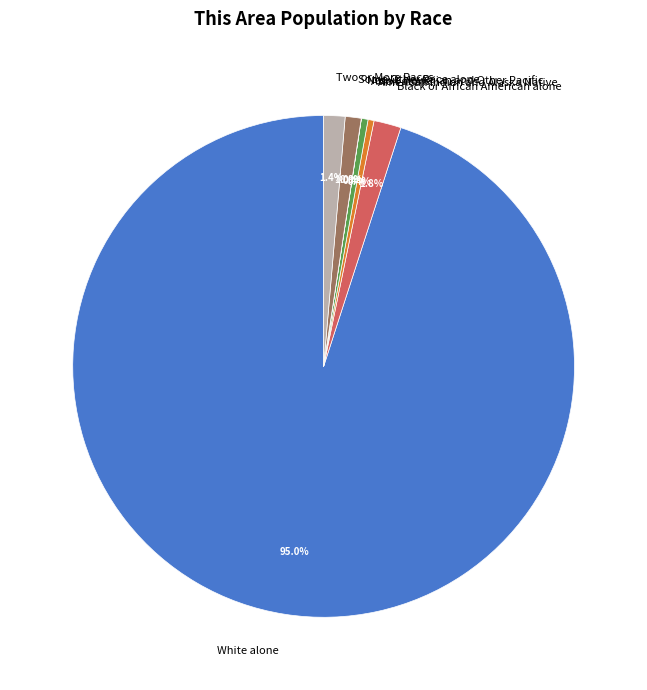

Which slice represents more than half of the pie?

White alone